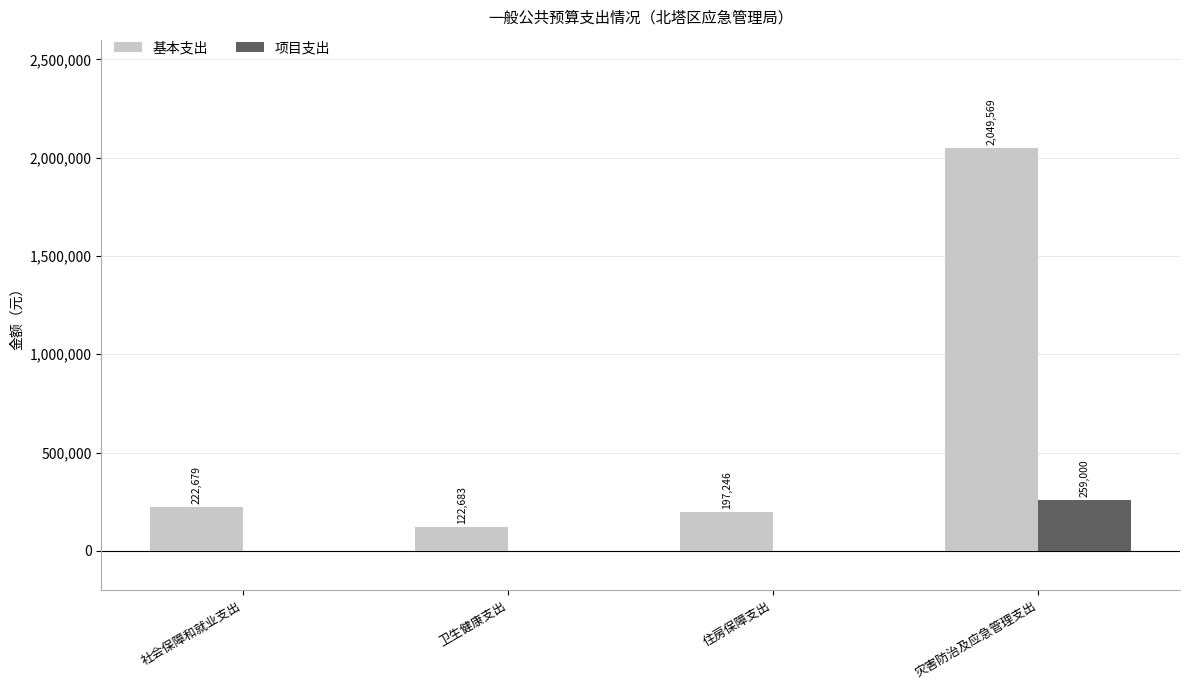

At which label is 基本支出 closest to 1086126?

社会保障和就业支出